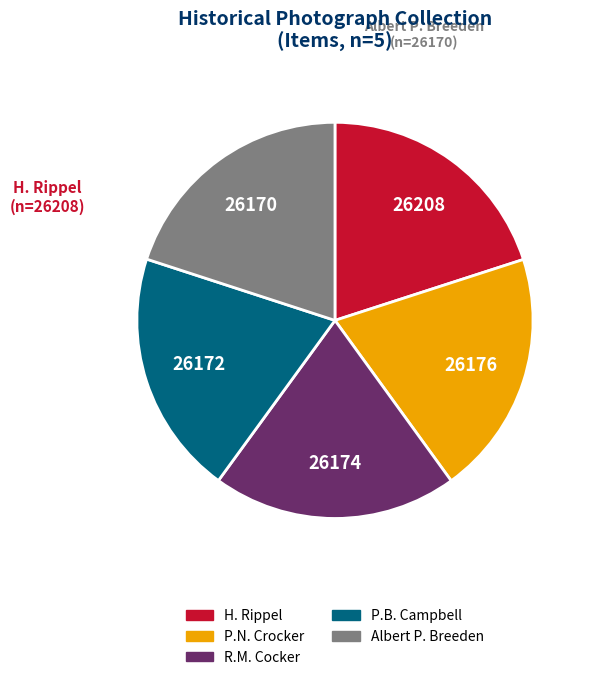

Is the sum of P.B. Campbell and H. Rippel greater than half?

No